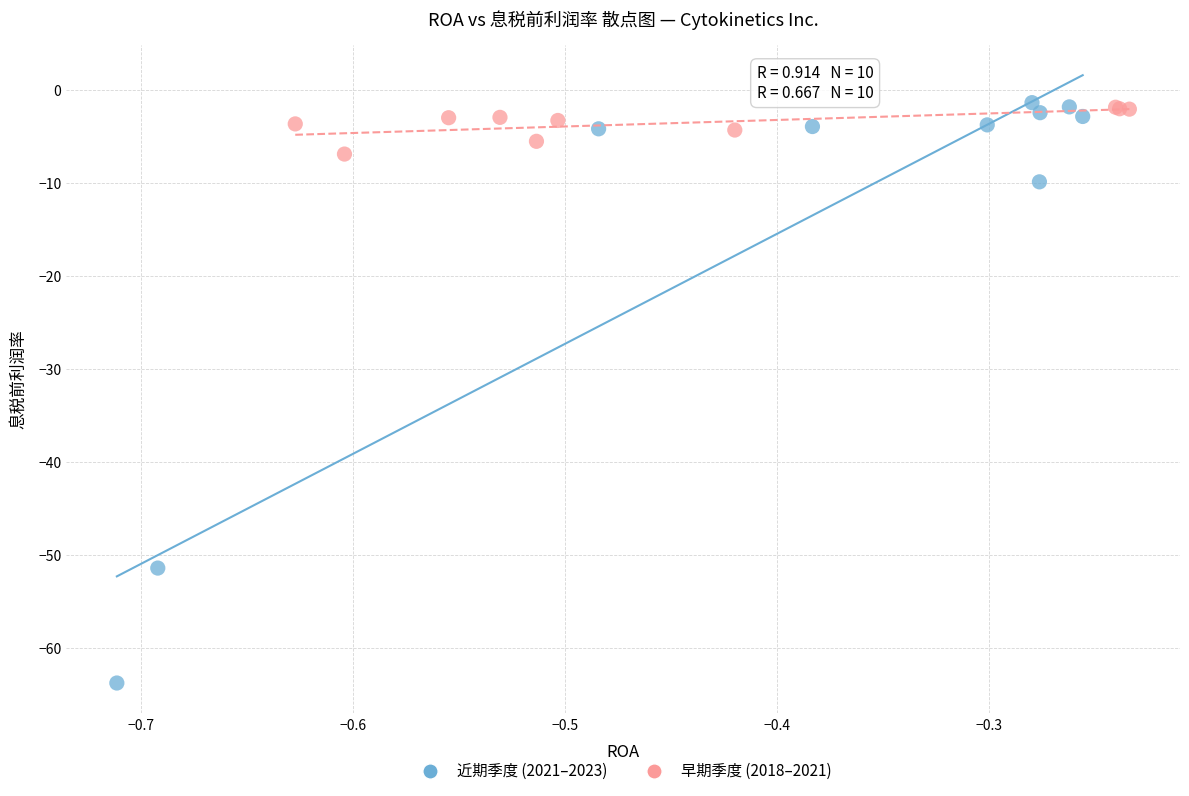

Which series contains the lowest Y value?

近期季度 (2021–2023)